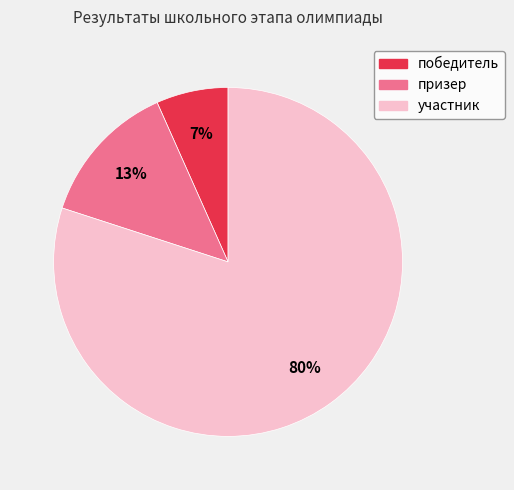

Between участник and победитель, which is larger?

участник